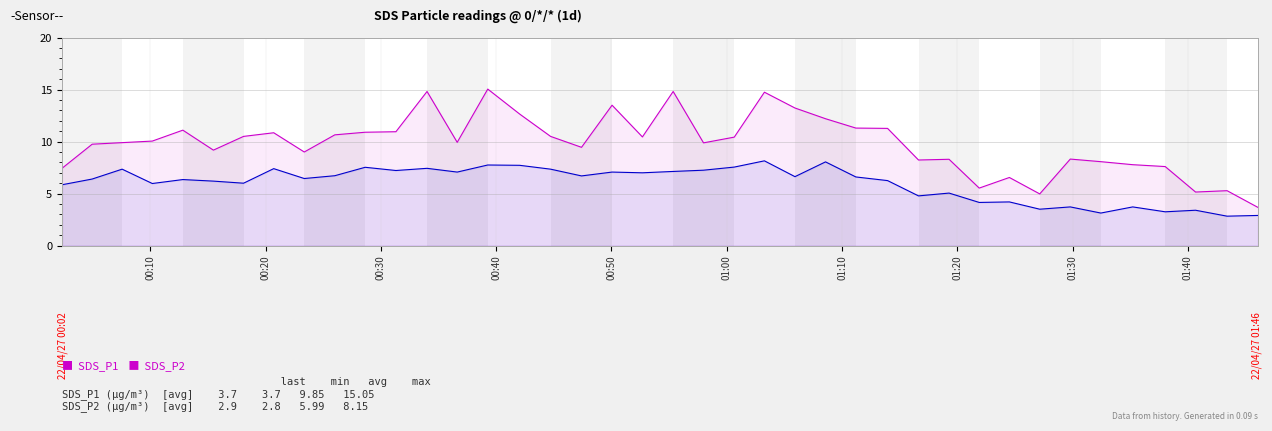

What is the average value of the SDS_P1 (%) series?

9.8